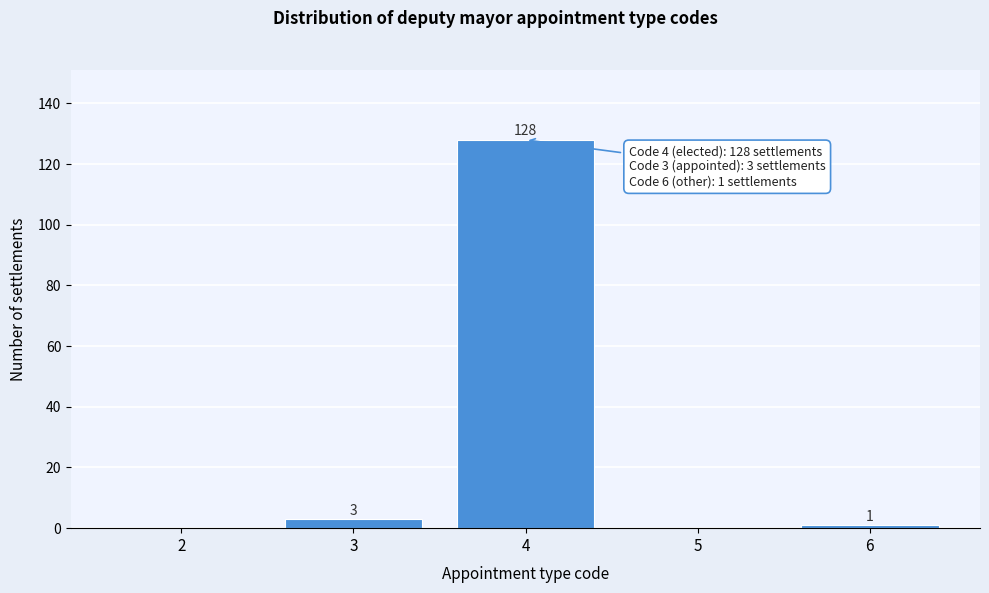

Reading left to right, extract all data points from this chart.

2=0	3=3	4=128	5=0	6=1